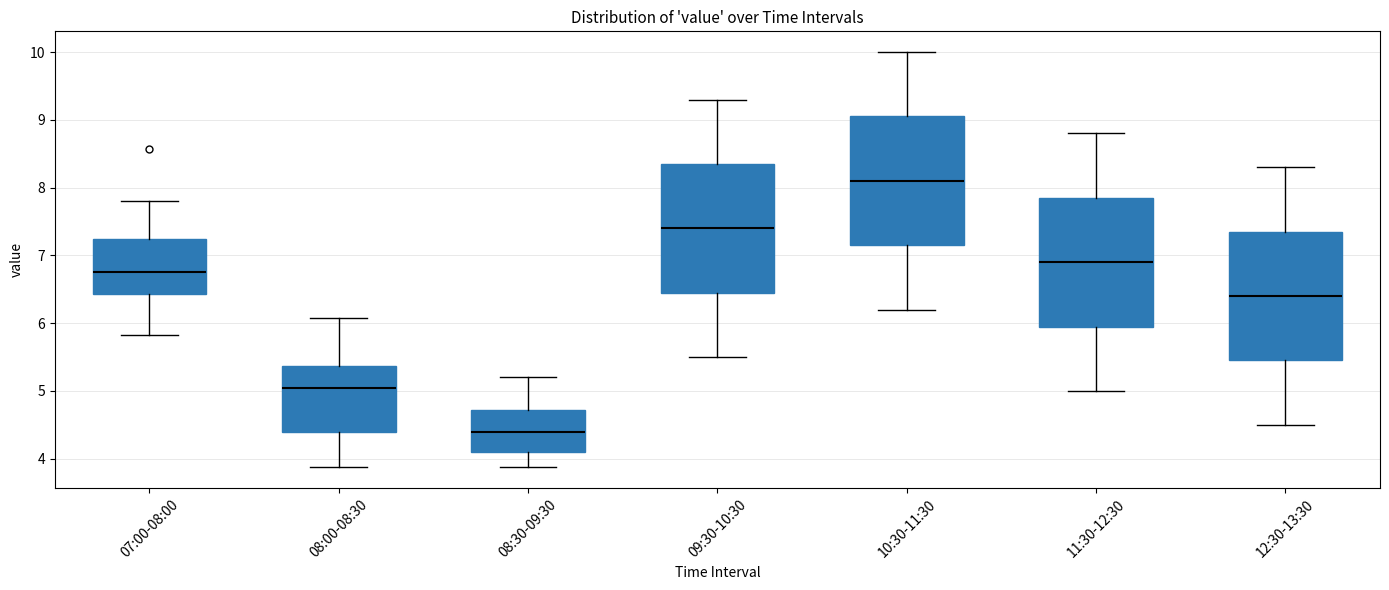

Where does the upper whisker of the box for 08:30-09:30 end on the y-axis? The values are not printed on the chart, so give them approximately, as read against the axis.

5.2